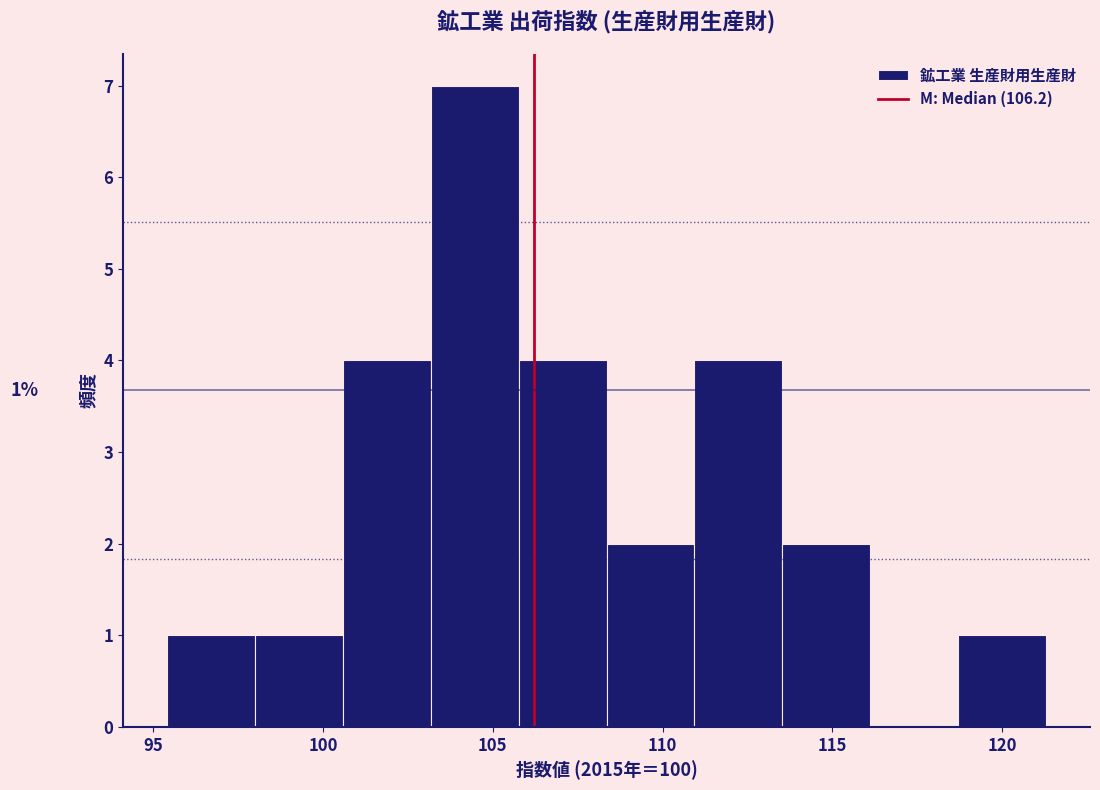

Which range on the x-axis has the tallest bar?

103.0 to 106.0